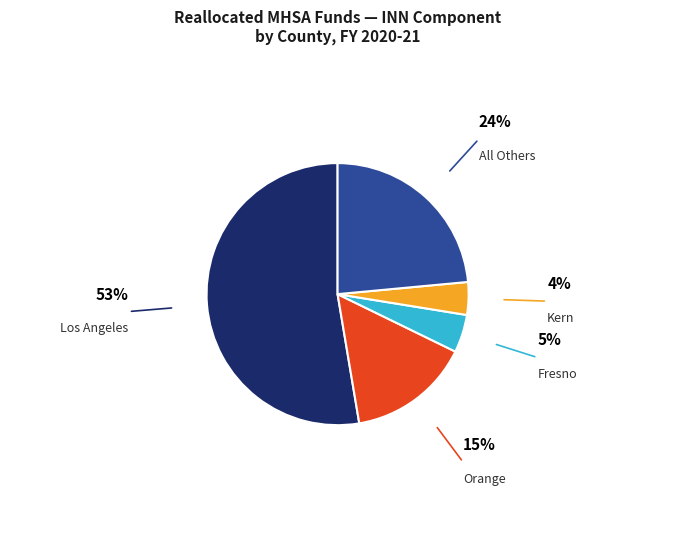

How many segments does this pie chart have?

5